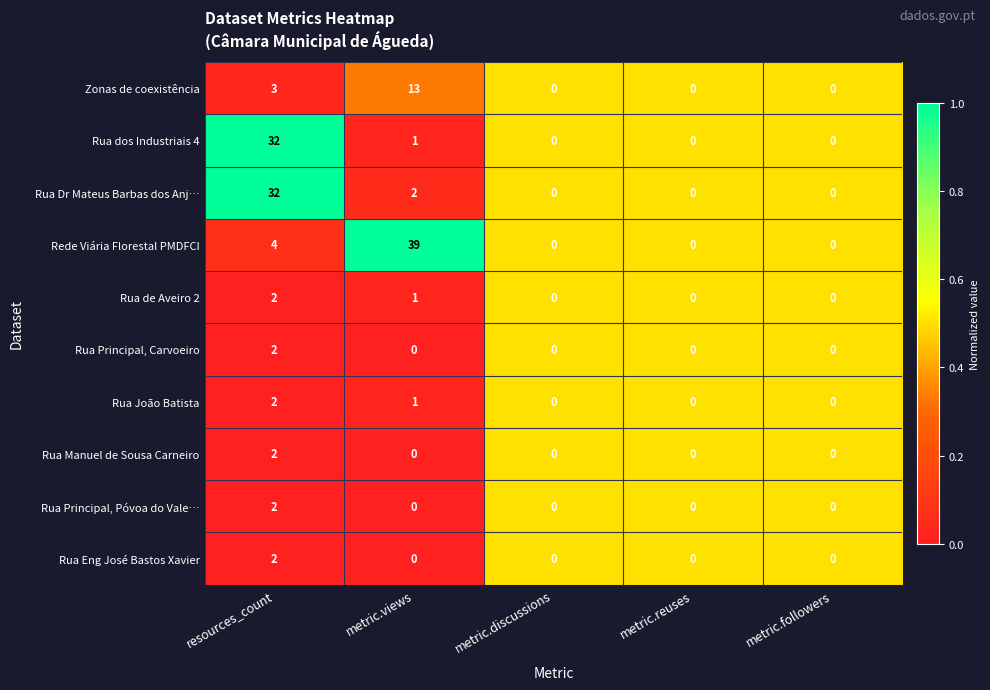

At which category is the sum across all series the highest?

resources_count